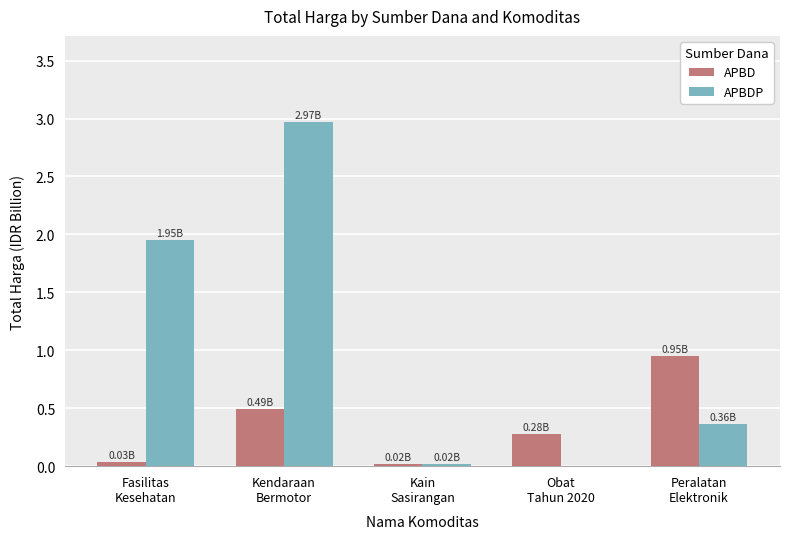

Which series has the largest total across all categories?

APBDP